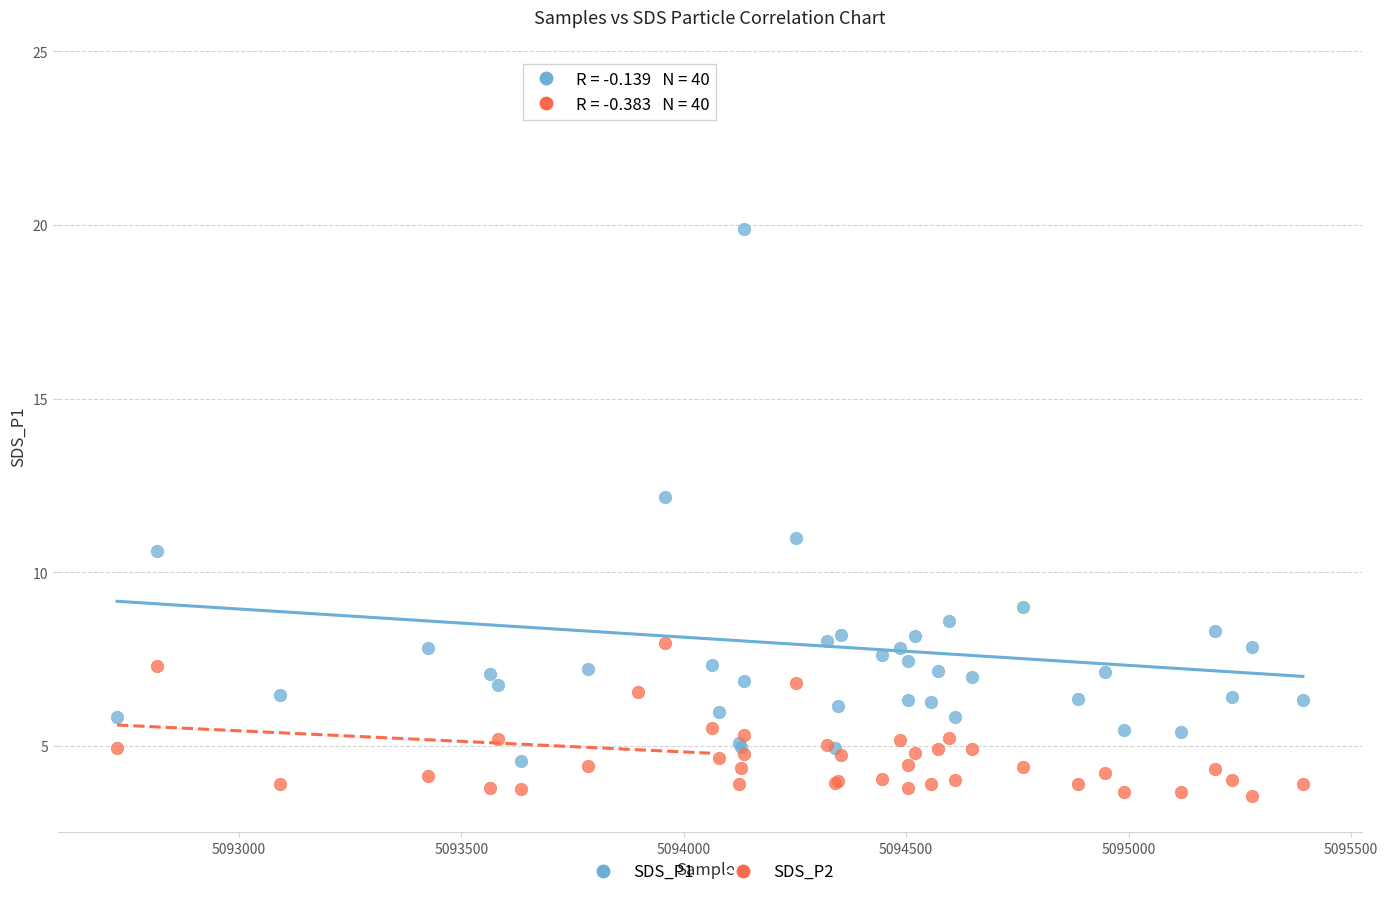

Which series has the widest spread of Y values?

SDS_P1